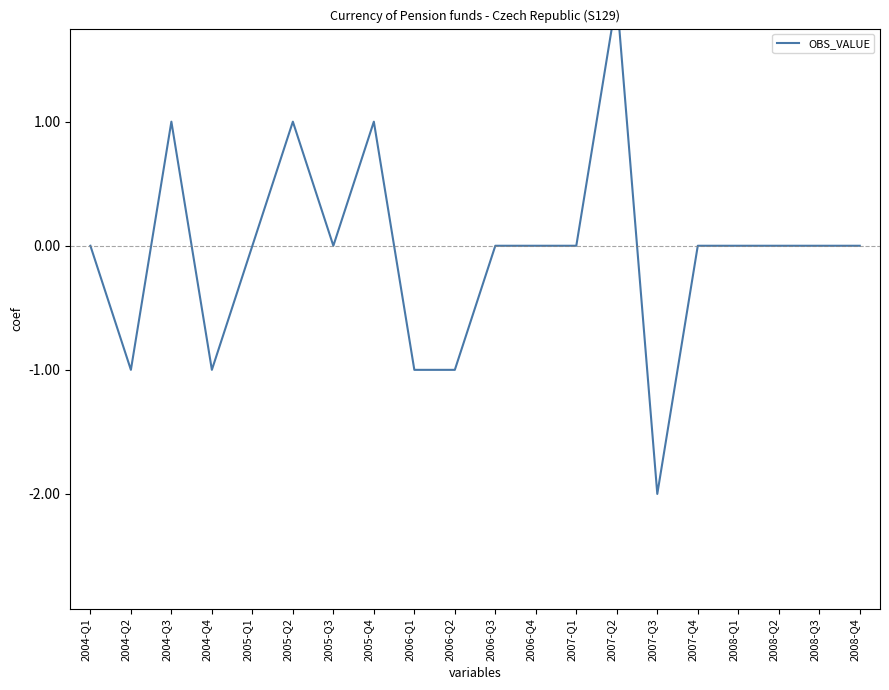

How many positive values are there?

4